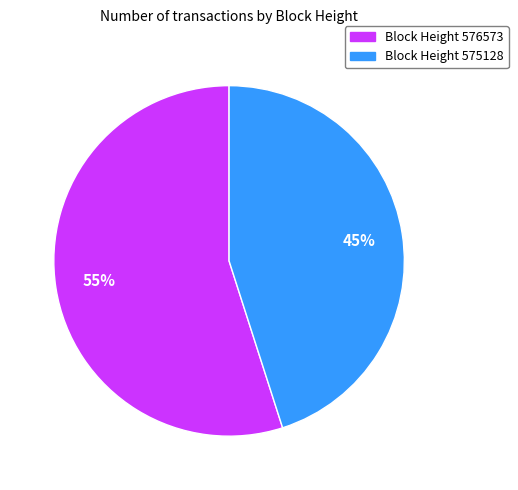

Count the number of slices in the pie.

2